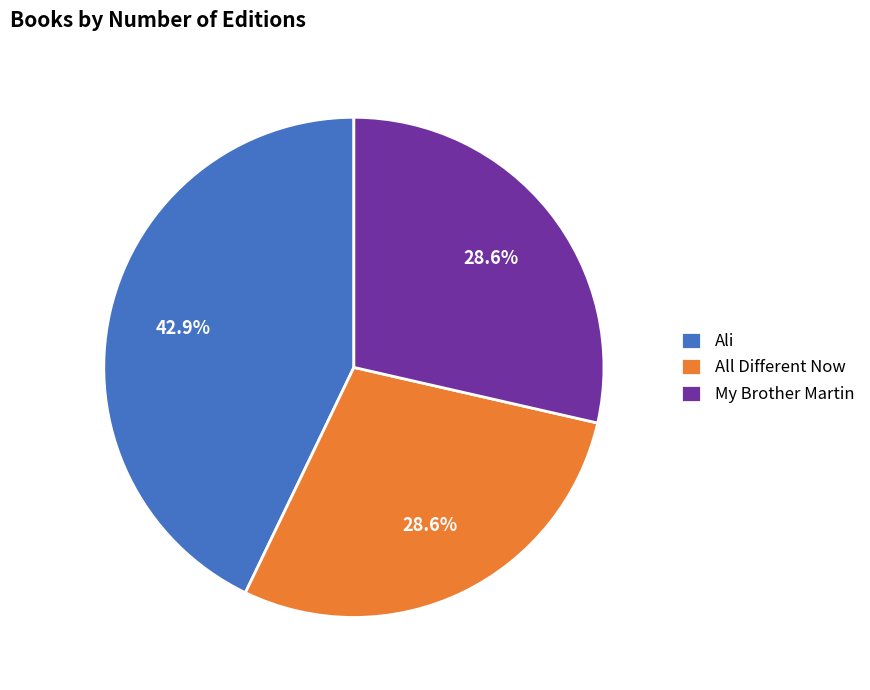

To the nearest percent, what portion does All Different Now represent?

29%